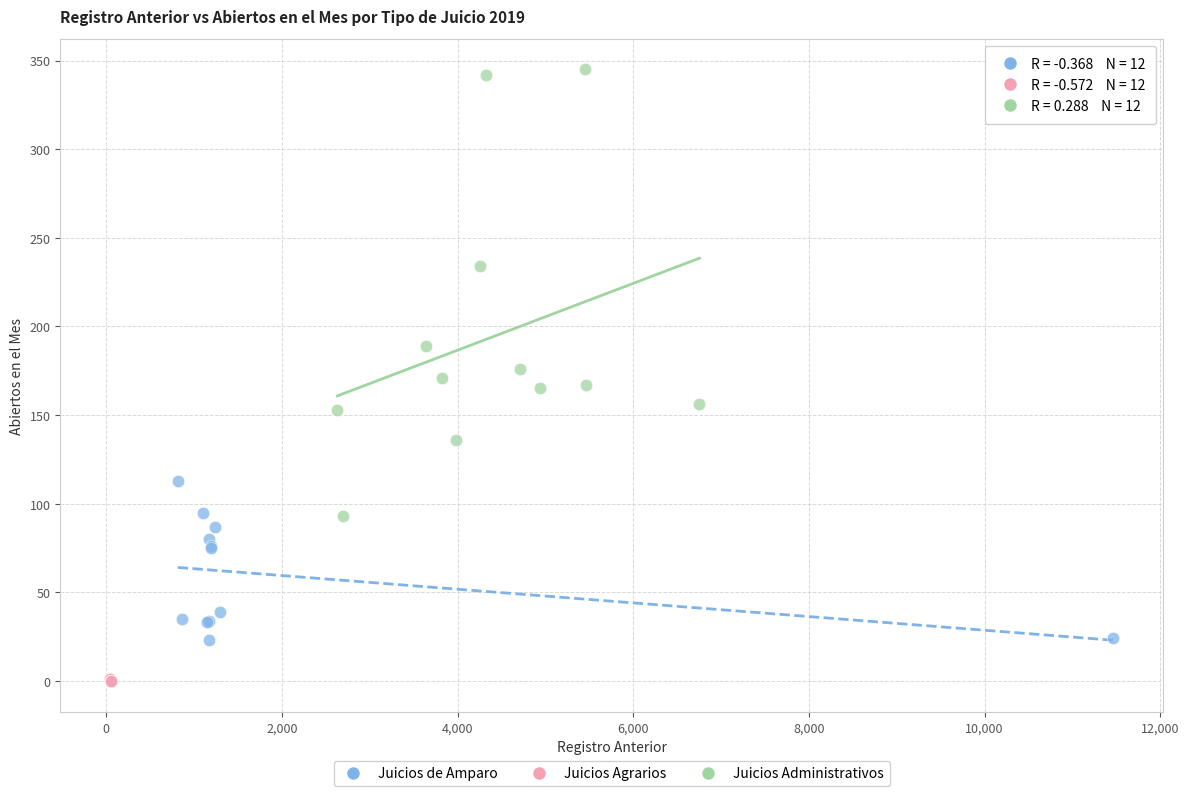

Which series contains the highest Y value?

Juicios Administrativos